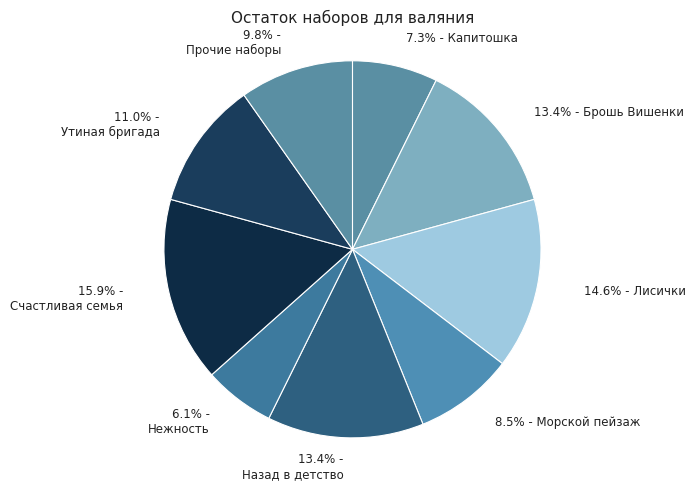

How many segments does this pie chart have?

9